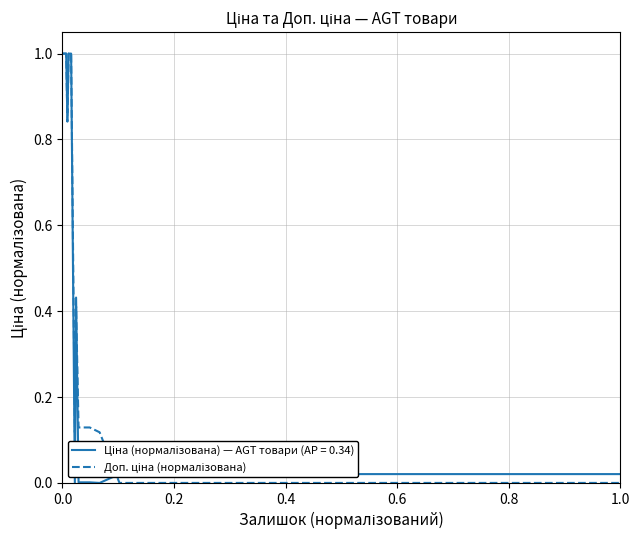

Is this an area chart (filled region under the line)?

No